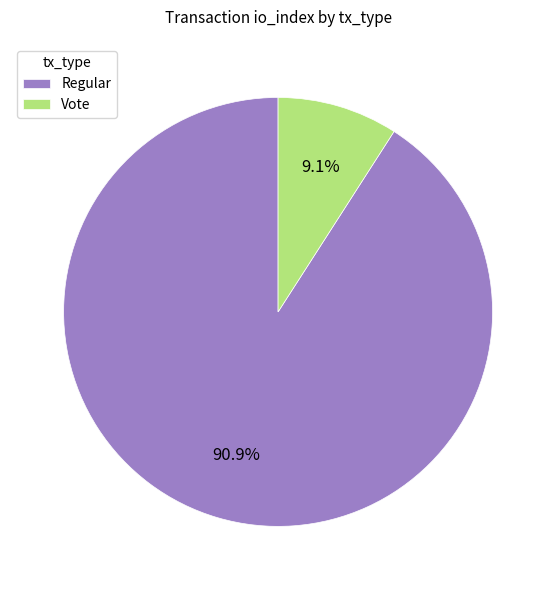

To the nearest percent, what is the difference between the largest and smallest slice percentages?

82%